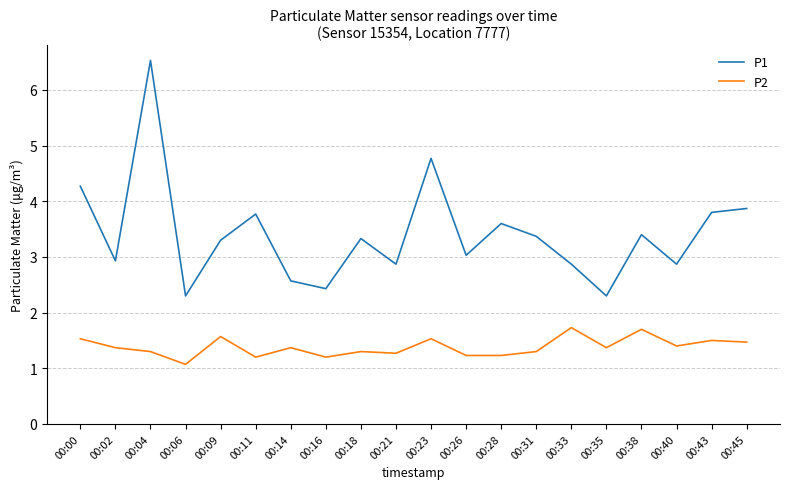

Which label corresponds to the largest value in the chart?

00:04